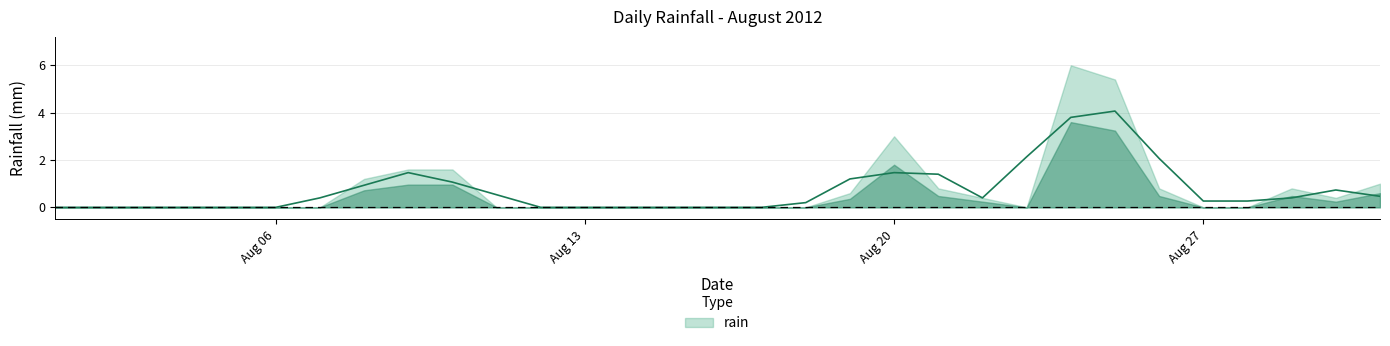

Does the chart display data point markers on the line(s)?

No